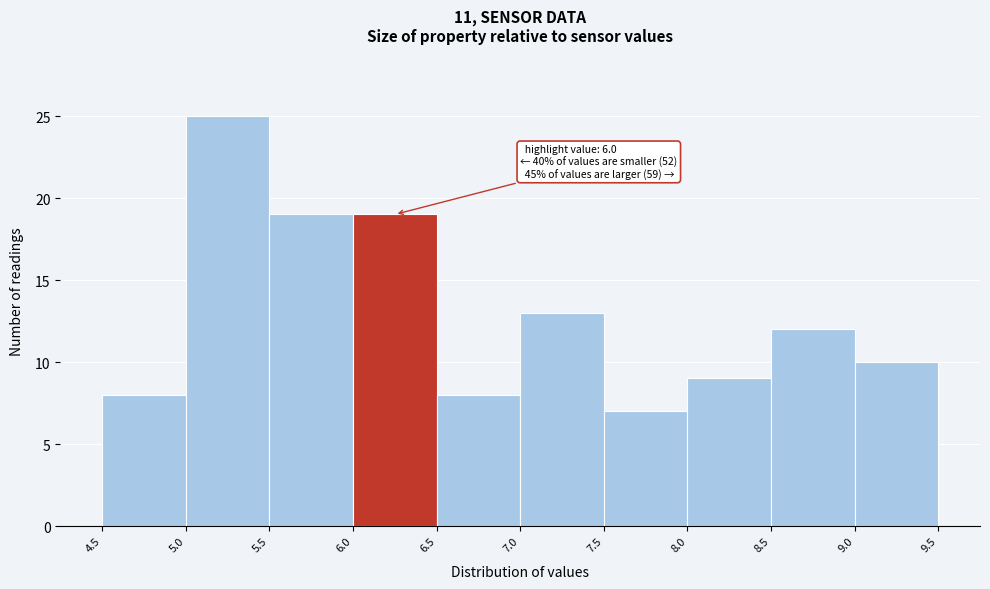

Over which range of the x-axis is the bar tallest?

5.0 to 5.5